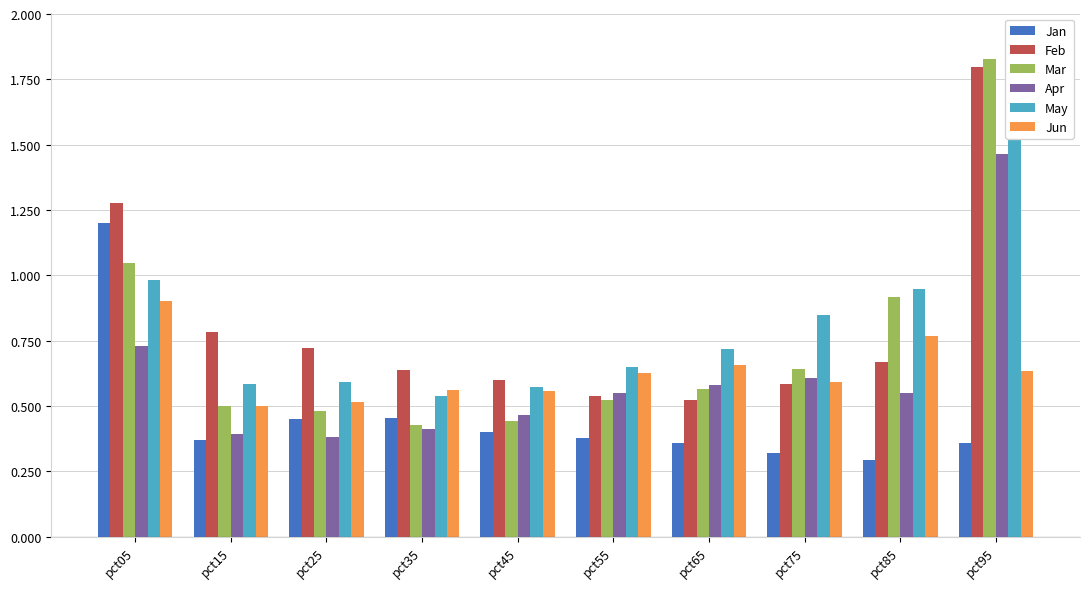

Reading right to left, transcribe all the data shown in this chart.

Jan: 0.4	0.3	0.3	0.4	0.4	0.4	0.5	0.5	0.4	1.2
Feb: 1.8	0.7	0.6	0.5	0.5	0.6	0.6	0.7	0.8	1.3
Mar: 1.8	0.9	0.6	0.6	0.5	0.4	0.4	0.5	0.5	1.0
Apr: 1.5	0.6	0.6	0.6	0.5	0.5	0.4	0.4	0.4	0.7
May: 1.9	0.9	0.8	0.7	0.6	0.6	0.5	0.6	0.6	1.0
Jun: 0.6	0.8	0.6	0.7	0.6	0.6	0.6	0.5	0.5	0.9